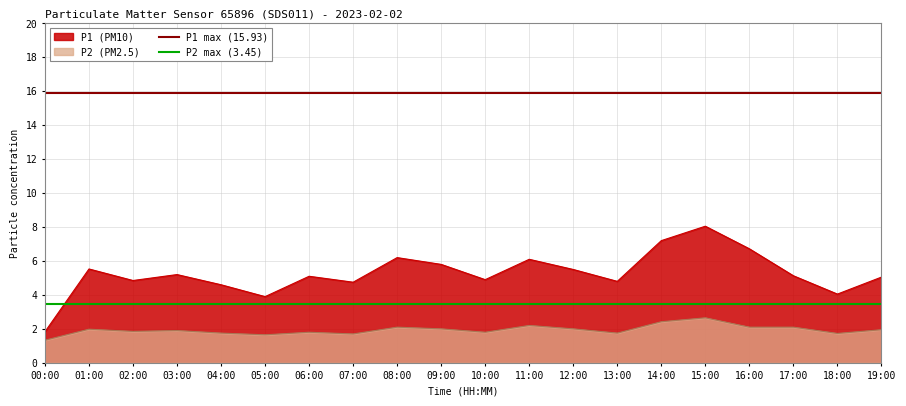

Which category has the highest value in the P2 max (3.45) series?

00:00